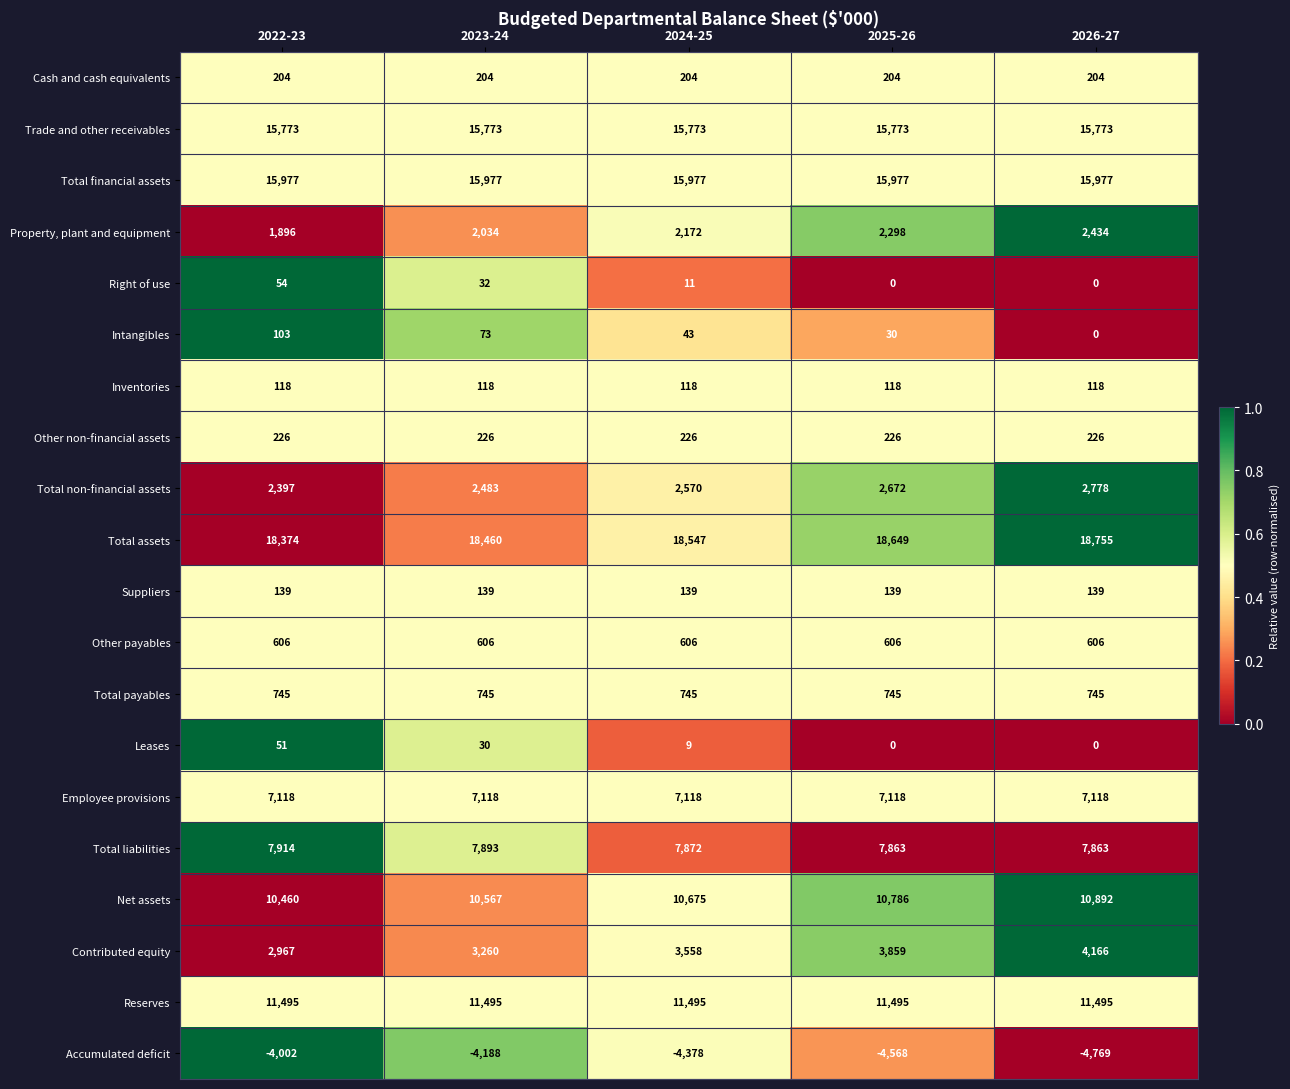

Is it true that Leases equals -32 at 2025-26?

False